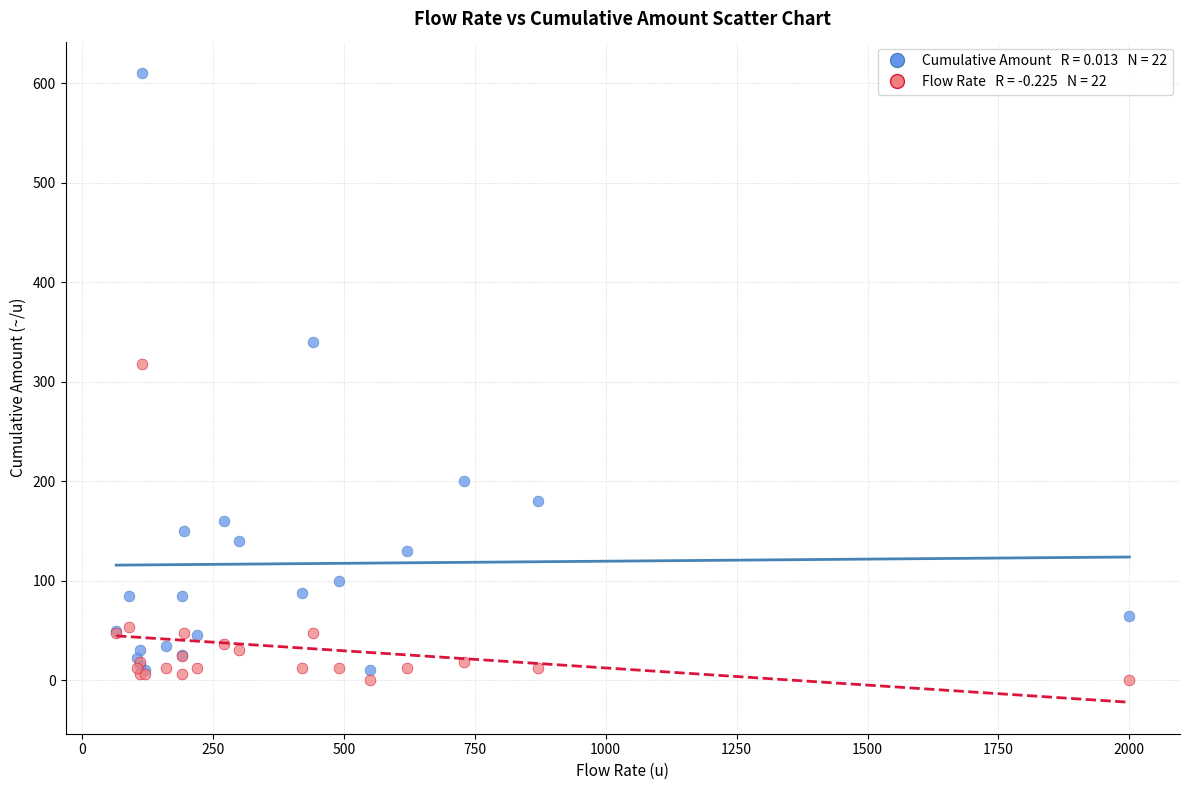

Across all series, what Y value is closest to 305?

318